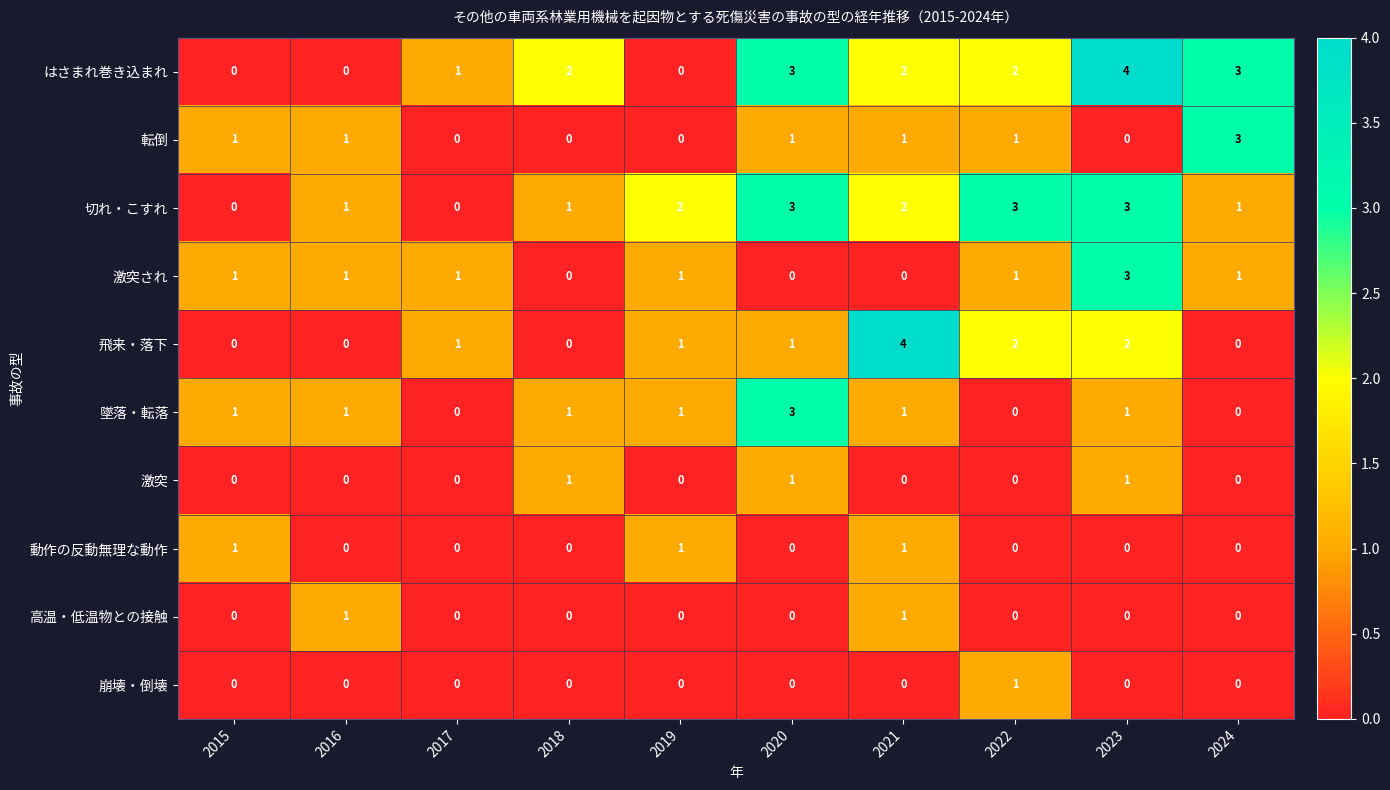

What is the sum of the はさまれ巻き込まれ values at 2017 and 2020?

4